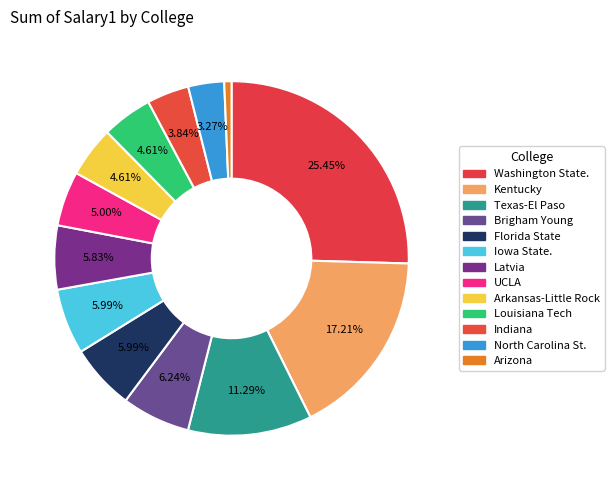

How many slices are in this pie chart?

13